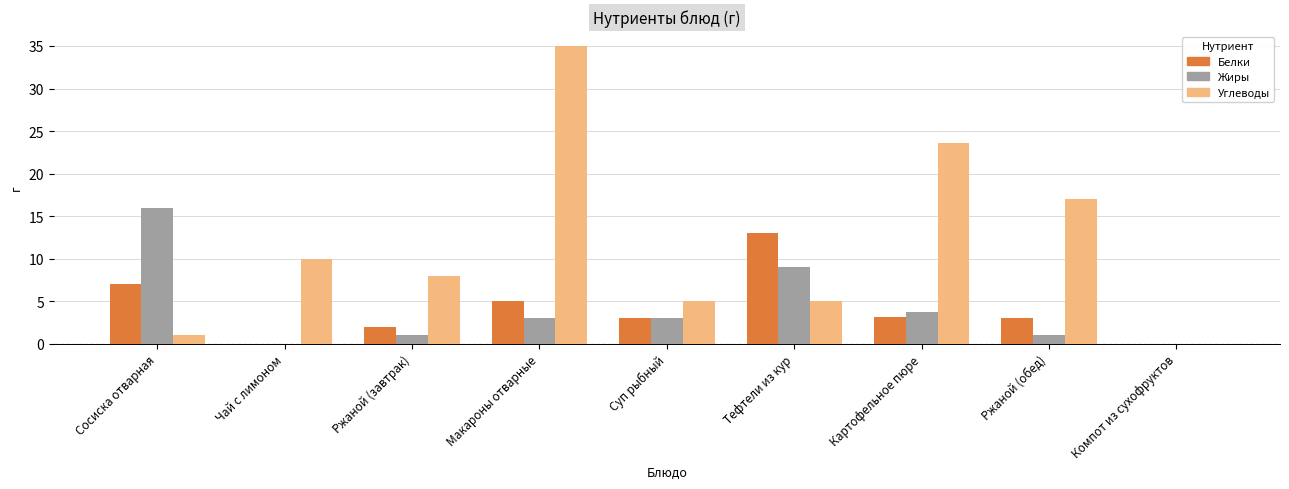

What value does the Углеводы series have at Тефтели из кур?

5.0